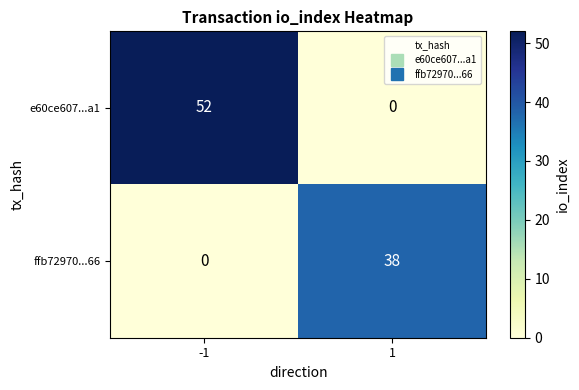

Reading left to right, transcribe all the data shown in this chart.

e60ce607...a1: 52	0
ffb72970...66: 0	38